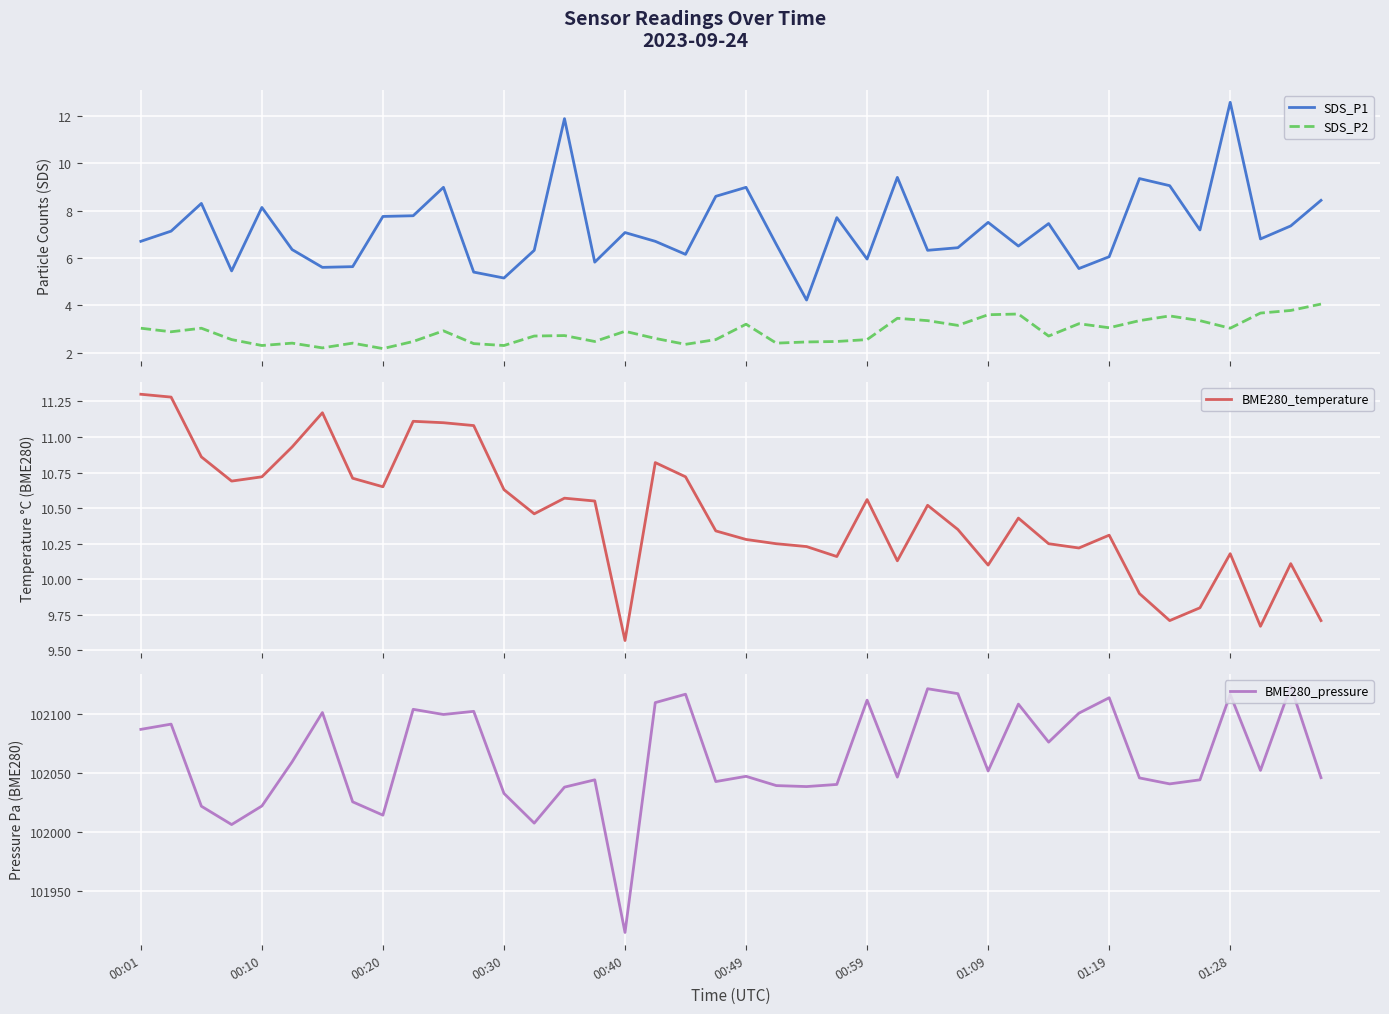

What is the lowest value of the SDS_P2 series?

2.2